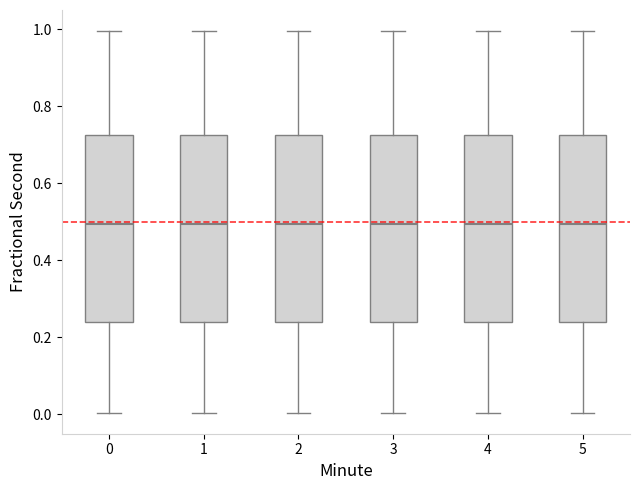

Reading left to right, read every box against the y-axis: the position of its median line, the range the box covers, and the ends of its whiskers. The values are not printed on the chart, so give them approximately, as read against the axis.

0: median 0.50, box 0.24 to 0.72, whiskers 0.00 to 1.00
1: median 0.50, box 0.24 to 0.72, whiskers 0.00 to 1.00
2: median 0.50, box 0.24 to 0.72, whiskers 0.00 to 1.00
3: median 0.50, box 0.24 to 0.72, whiskers 0.00 to 1.00
4: median 0.50, box 0.24 to 0.72, whiskers 0.00 to 1.00
5: median 0.50, box 0.24 to 0.72, whiskers 0.00 to 1.00